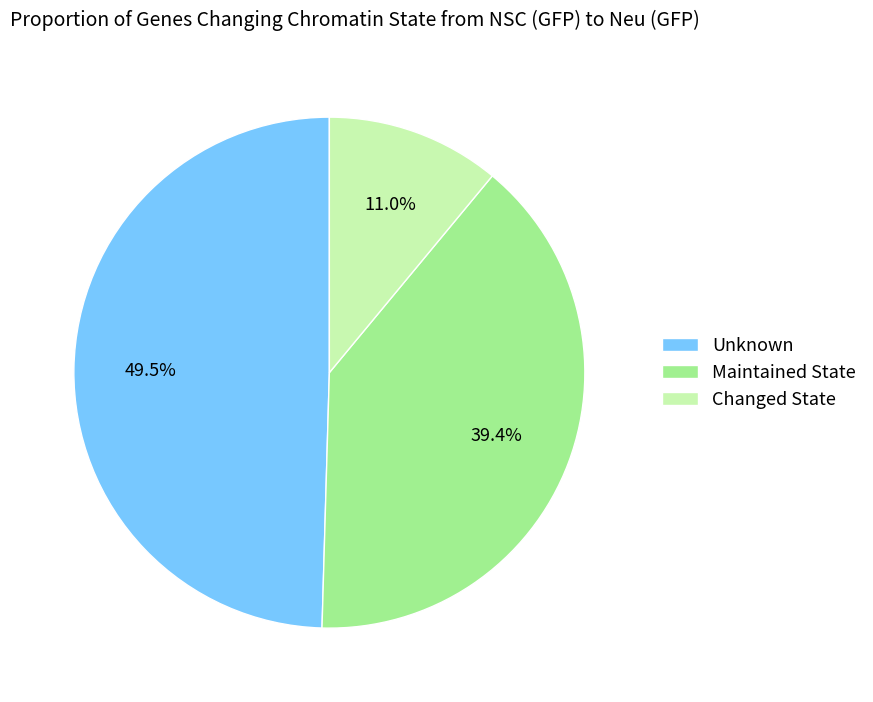

What is the ratio of the value at Unknown to the value at Changed State?

4.5